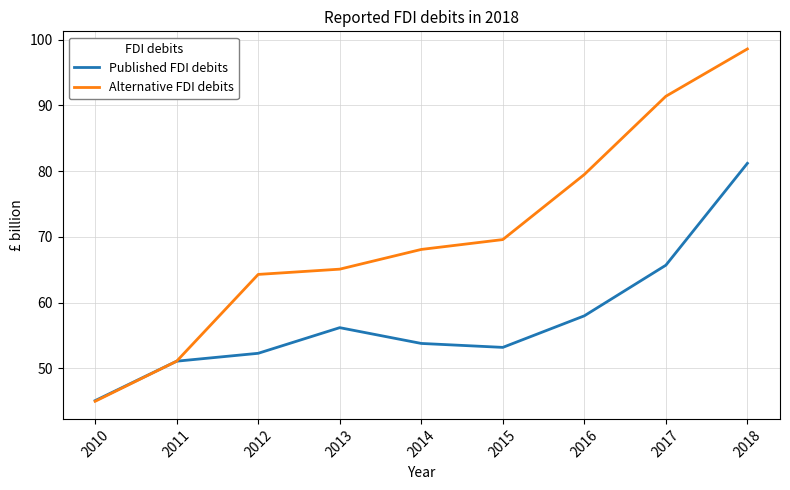

What is the difference between the maximum and minimum values in the Published FDI debits series?

36.1